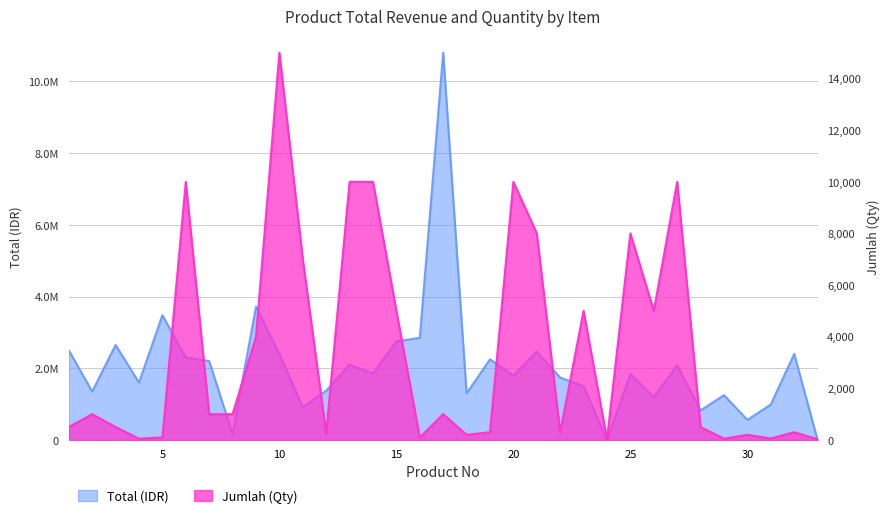

Does the chart have visible grid lines?

Yes